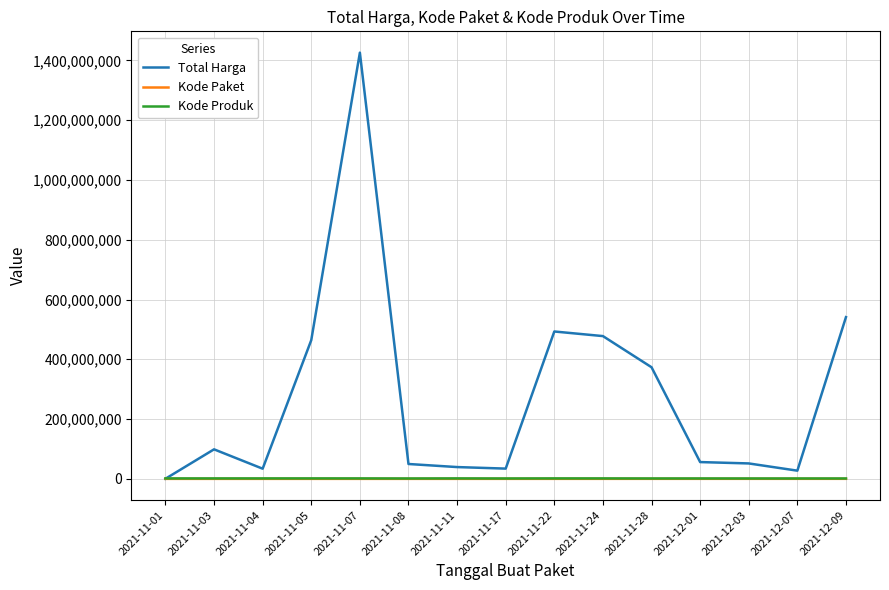

Is this an area chart (filled region under the line)?

No